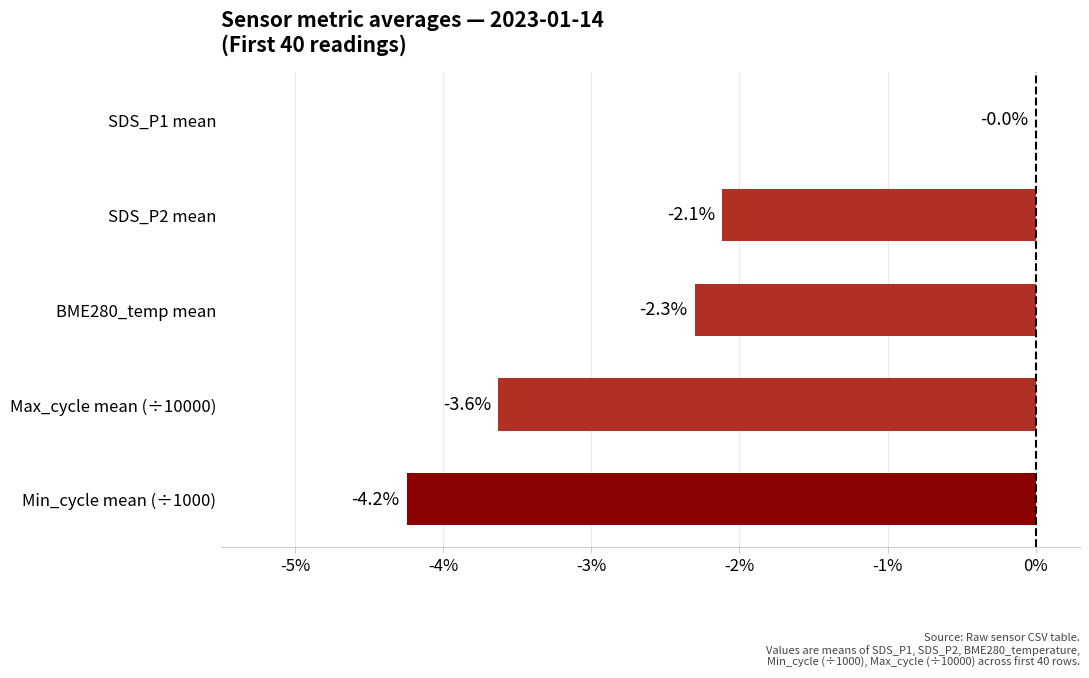

Reading bottom to top, extract all data points from this chart.

Min_cycle mean (÷1000)=-4.2	Max_cycle mean (÷10000)=-3.6	BME280_temp mean=-2.3	SDS_P2 mean=-2.1	SDS_P1 mean=0.0